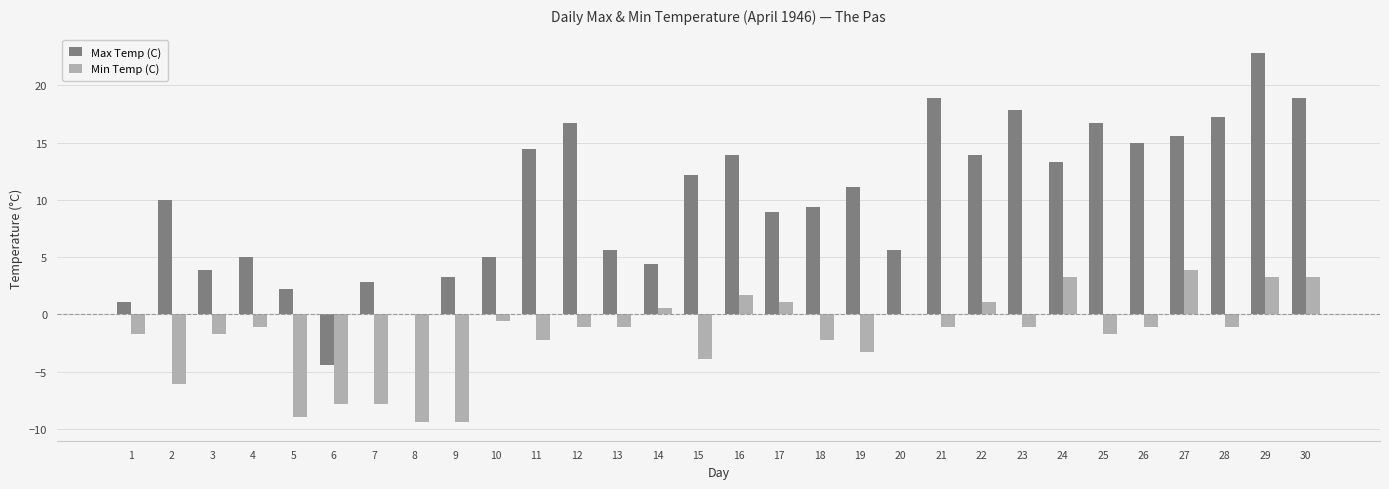

At which category is the sum across all series the highest?

29